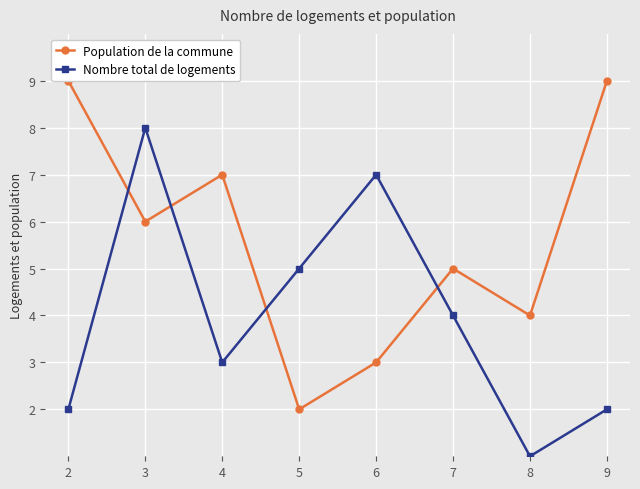

In Nombre total de logements, how many points are lower than both neighbors (excluding endpoints)?

2